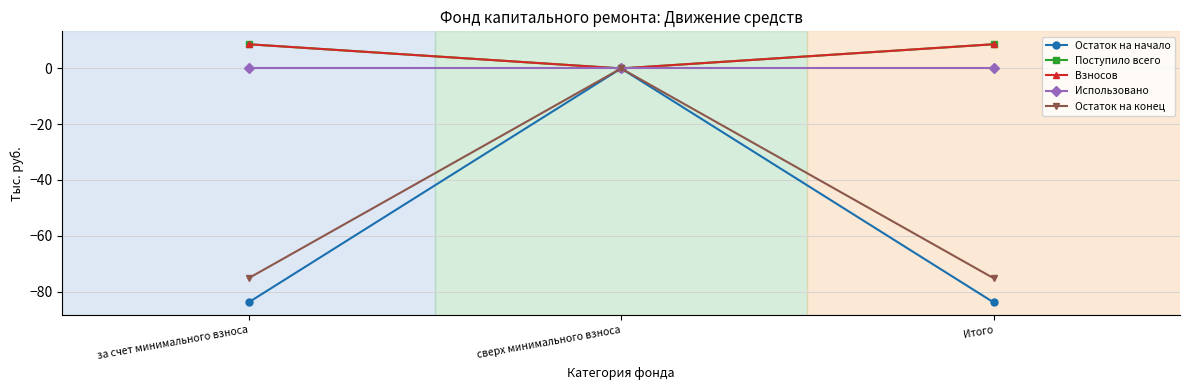

Does the chart have visible grid lines?

Yes